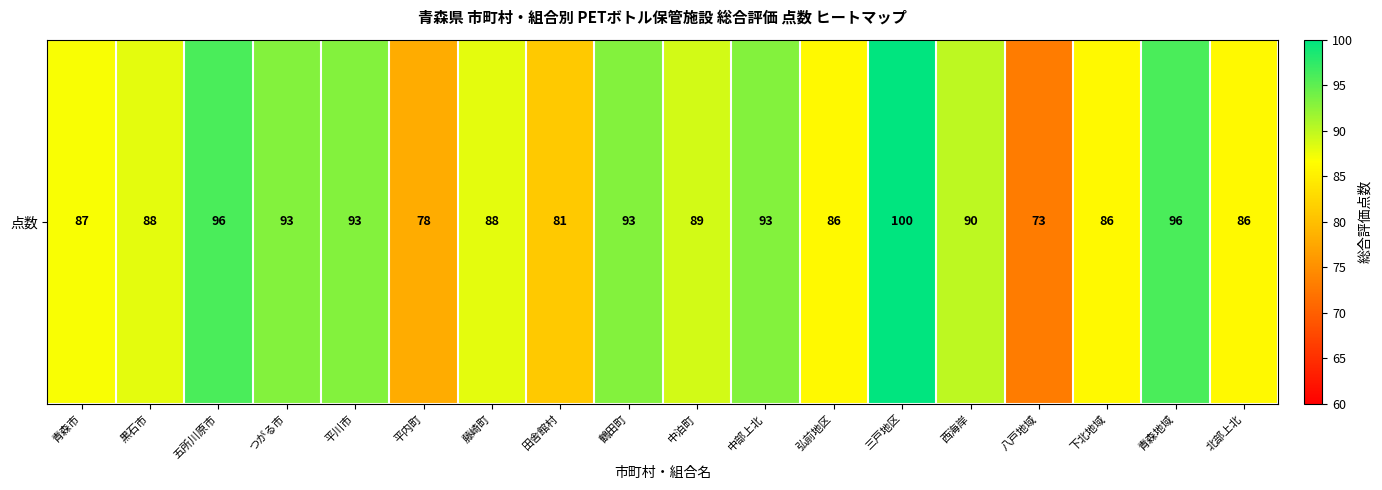

At which label is the value closest to 86?

弘前地区